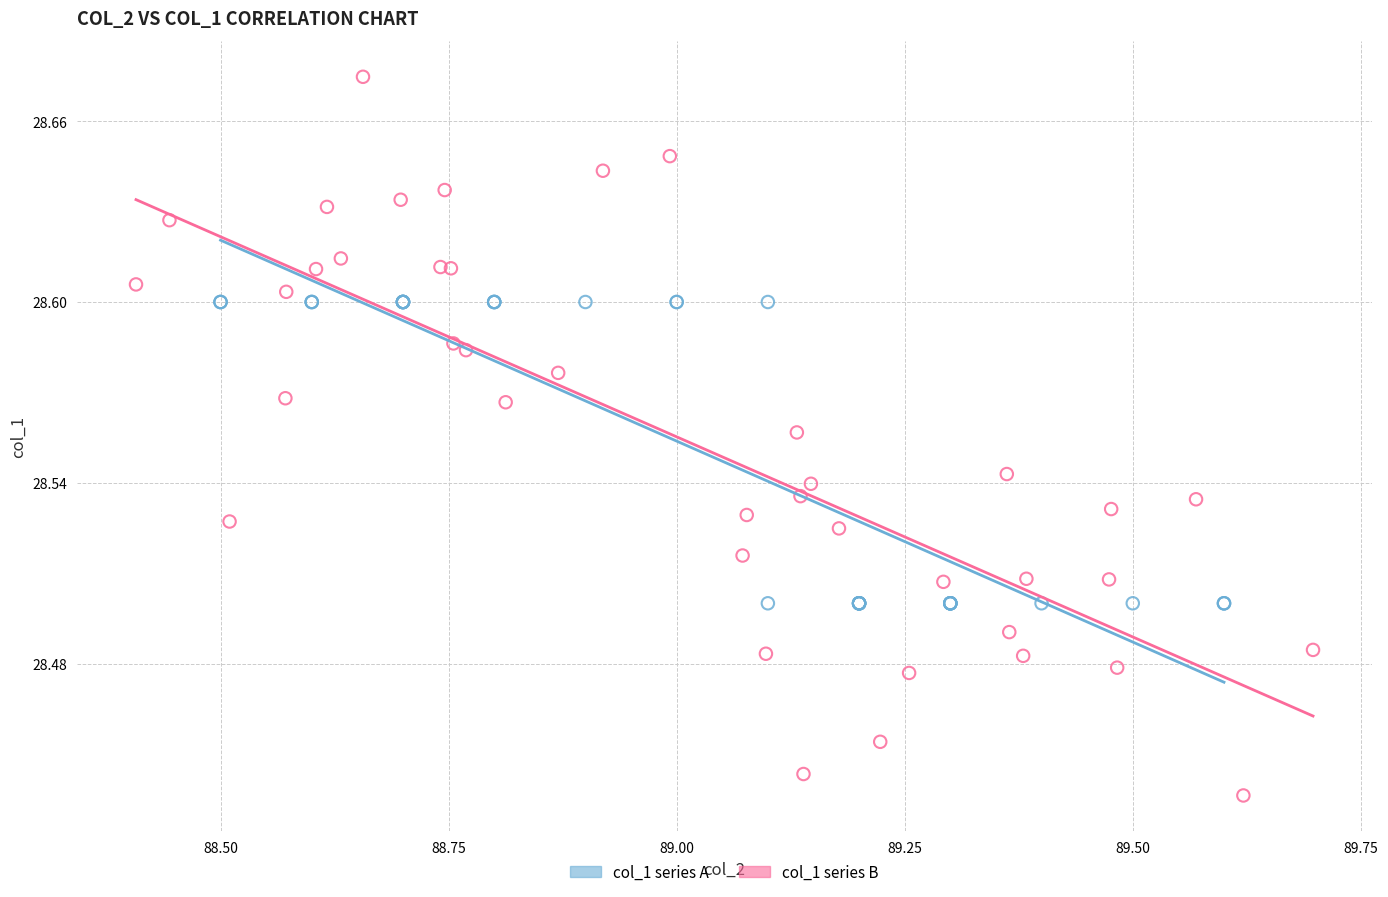

Which series contains the lowest Y value?

col_1 series B